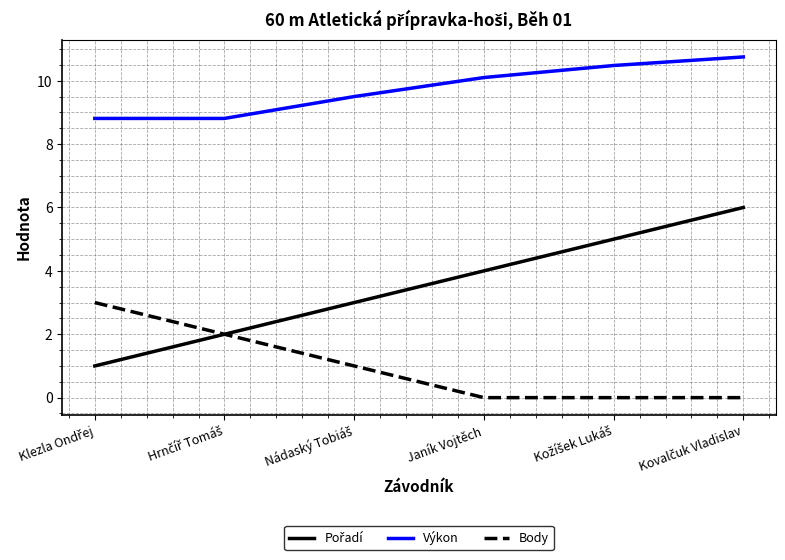

Is it true that Body equals -1.5 at Janík Vojtěch?

False